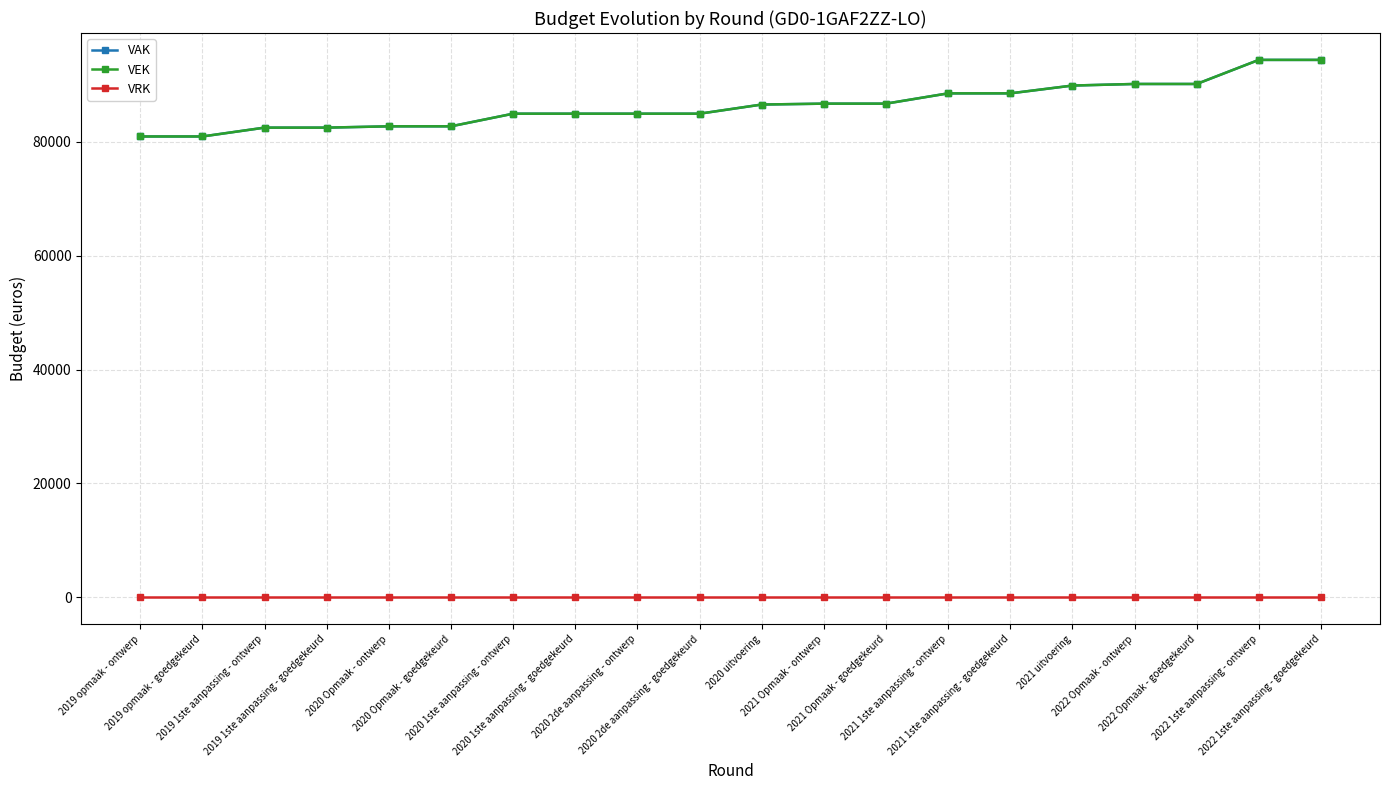

Does the chart have visible grid lines?

Yes